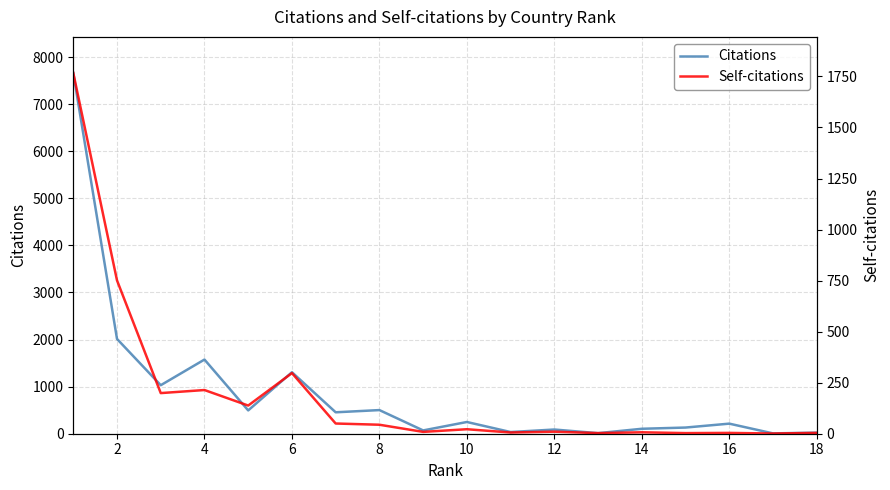

True or false: Self-citations has more than 1 points higher than both neighbors.

True